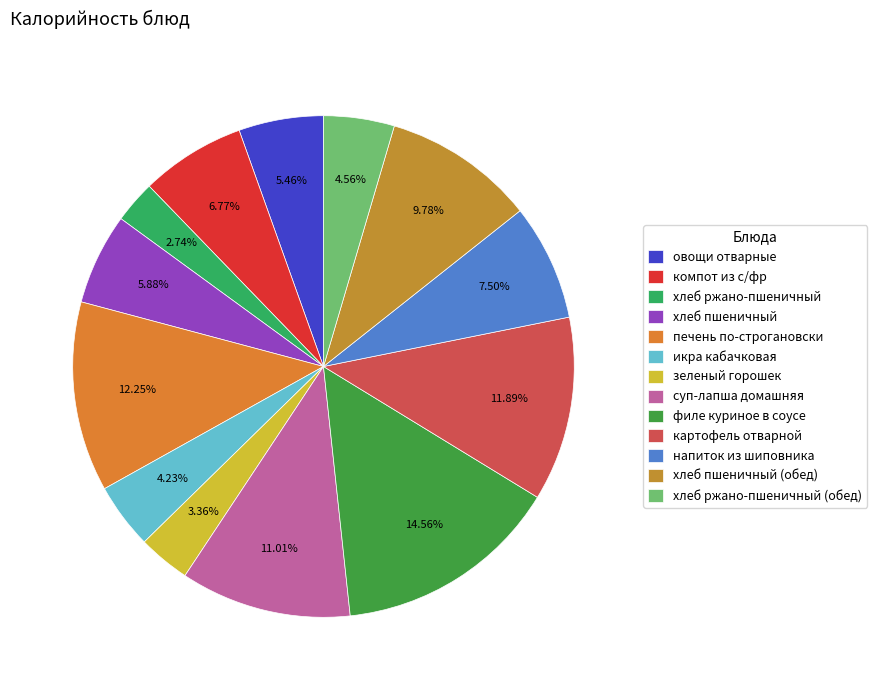

Count the number of slices in the pie.

13